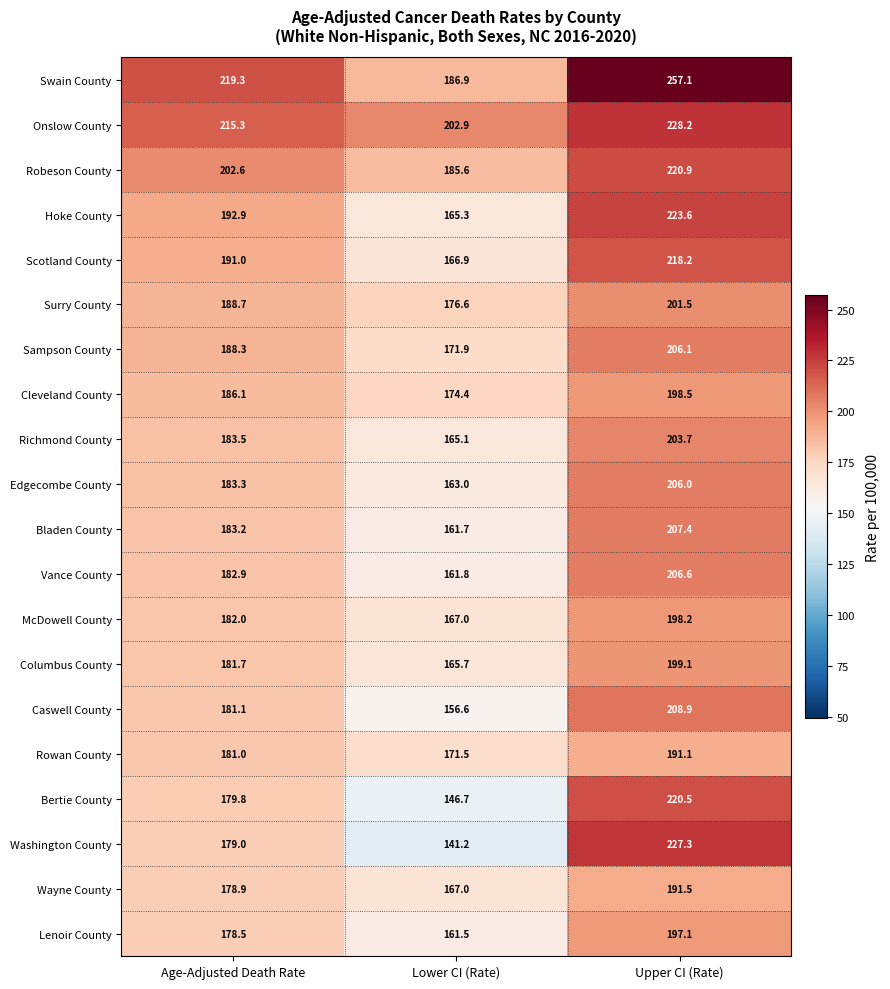

At which label does Rowan County reach its peak?

Upper CI (Rate)